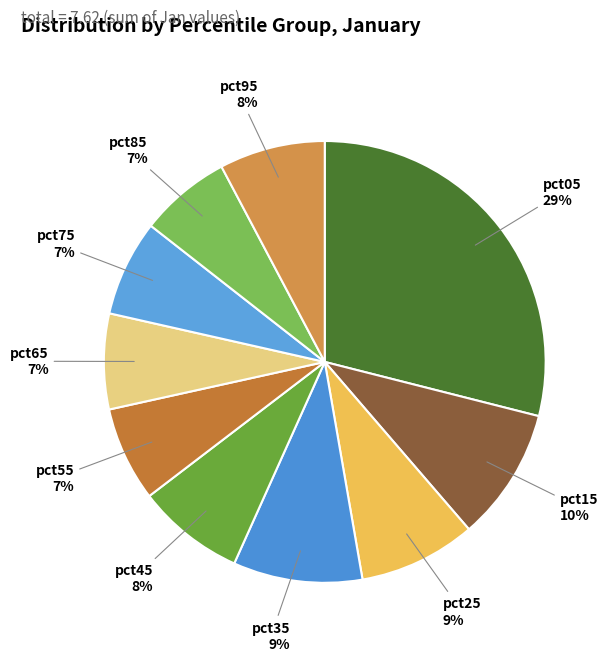

Rank the categories by value from lowest to highest.

pct85, pct55, pct65, pct75, pct95, pct45, pct25, pct35, pct15, pct05